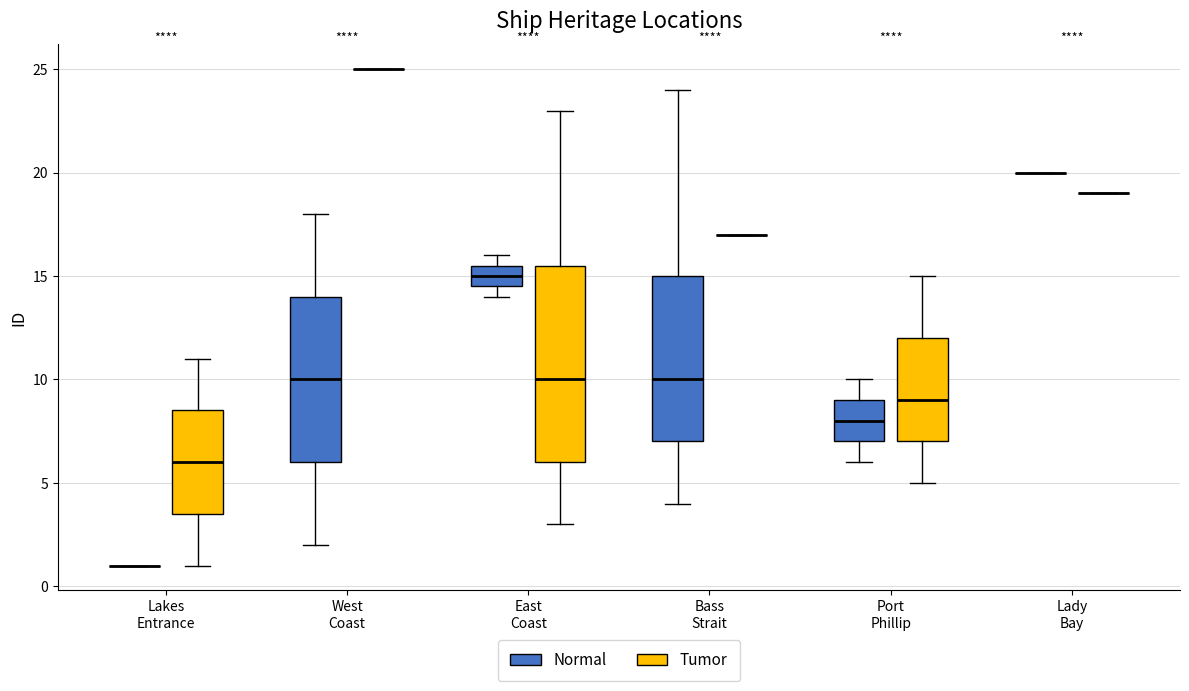

Reading left to right, read every box against the y-axis: the position of its median line, the range the box covers, and the ends of its whiskers. The values are not printed on the chart, so give them approximately, as read against the axis.

Lakes Entrance (Normal): box collapsed to a line at 1.0, whiskers 1.0 to 1.0
Lakes Entrance (Tumor): median 6.0, box 3.5 to 8.5, whiskers 1.0 to 11.0
West Coast (Normal): median 10.0, box 6.0 to 14.0, whiskers 2.0 to 18.0
West Coast (Tumor): box collapsed to a line at 25.0, whiskers 25.0 to 25.0
East Coast (Normal): median 15.0, box 14.5 to 15.5, whiskers 14.0 to 16.0
East Coast (Tumor): median 10.0, box 6.0 to 15.5, whiskers 3.0 to 23.0
Bass Strait (Normal): median 10.0, box 7.0 to 15.0, whiskers 4.0 to 24.0
Bass Strait (Tumor): box collapsed to a line at 17.0, whiskers 17.0 to 17.0
Port Phillip (Normal): median 8.0, box 7.0 to 9.0, whiskers 6.0 to 10.0
Port Phillip (Tumor): median 9.0, box 7.0 to 12.0, whiskers 5.0 to 15.0
Lady Bay (Normal): box collapsed to a line at 20.0, whiskers 20.0 to 20.0
Lady Bay (Tumor): box collapsed to a line at 19.0, whiskers 19.0 to 19.0